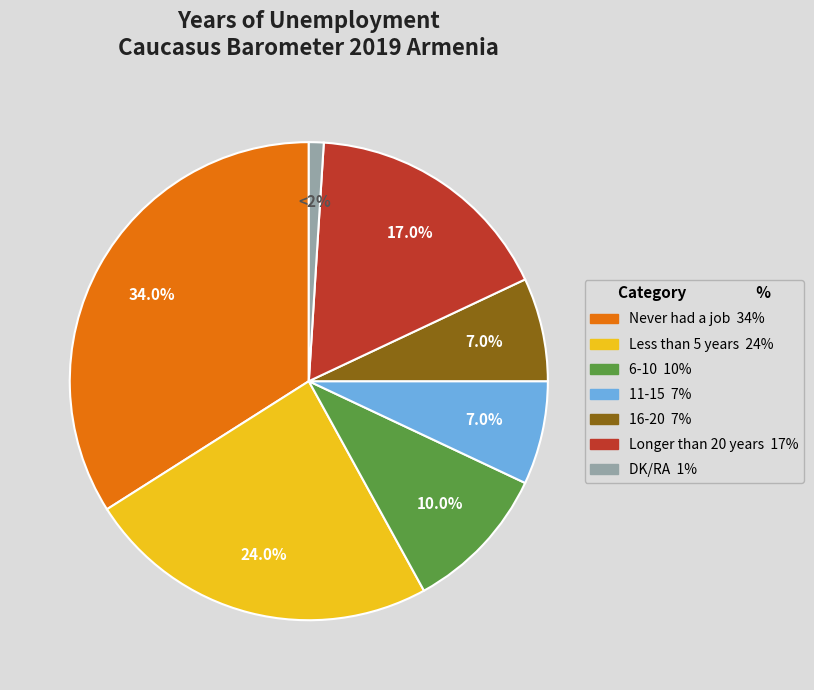

True or false: Less than 5 years accounts for 30% of the total.

False